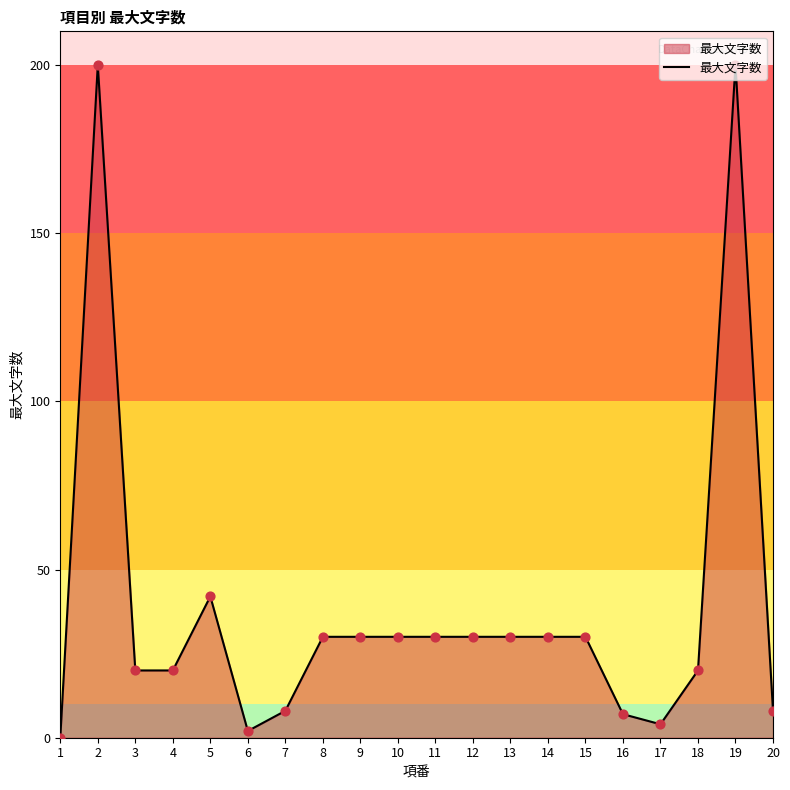

What is the change in value from 7 to 14?

+22